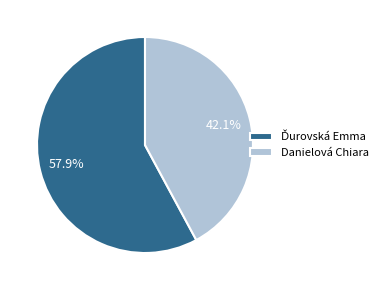

Is Danielová Chiara the majority of the pie?

No